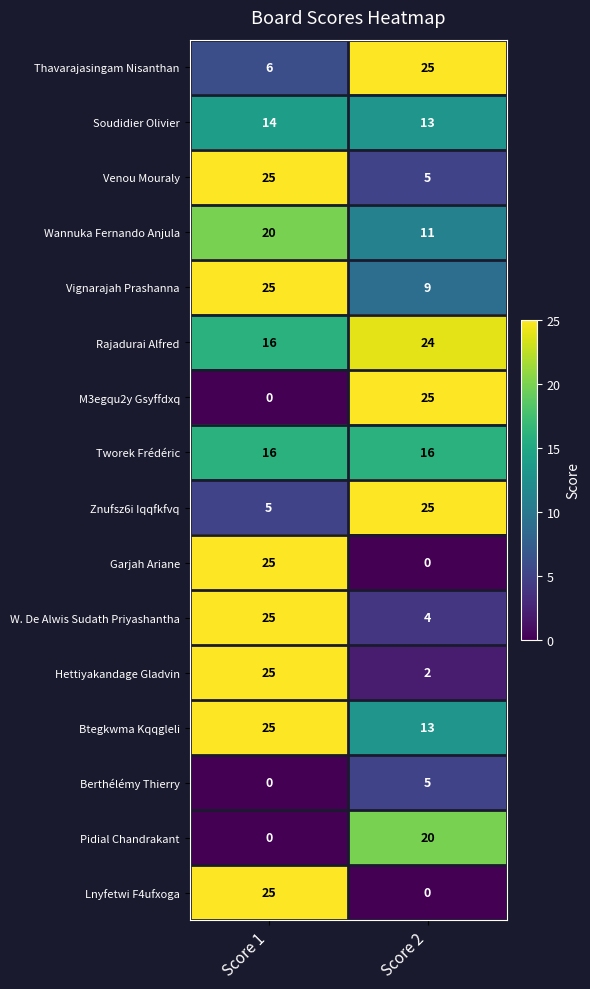

True or false: Wannuka Fernando Anjula has a value of 20 at Score 1.

True